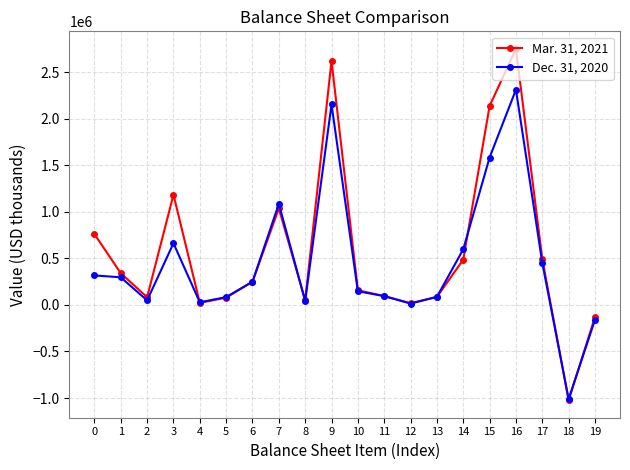

True or false: Dec. 31, 2020 has more than 1 interior local peaks.

True